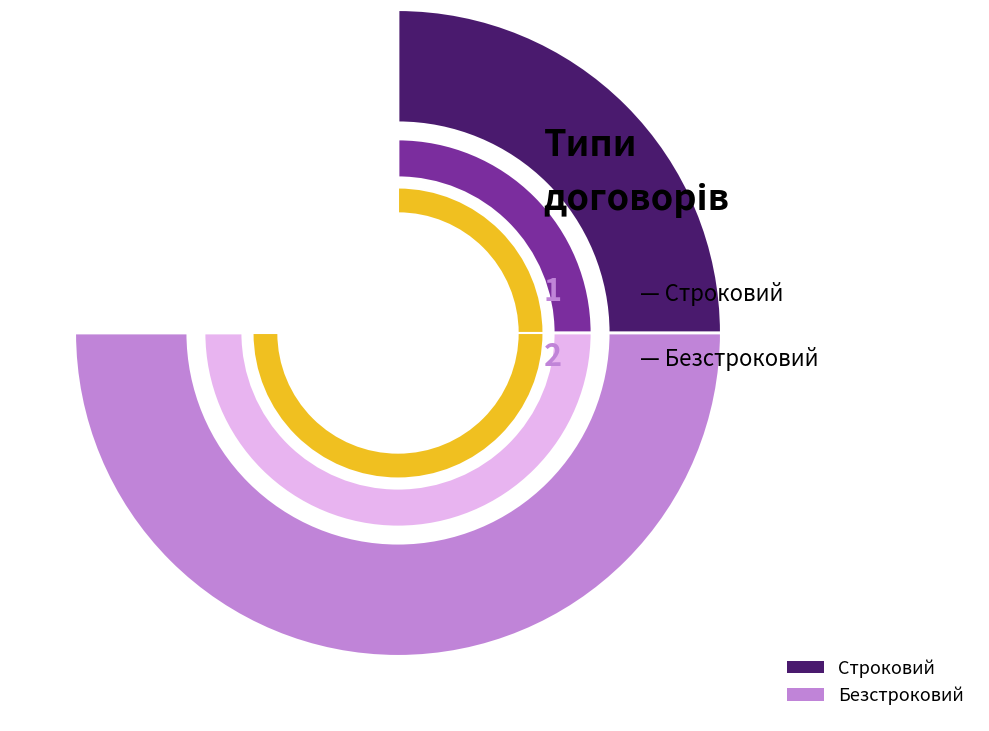

To the nearest percent, what is the difference between the largest and smallest slice percentages?

33%